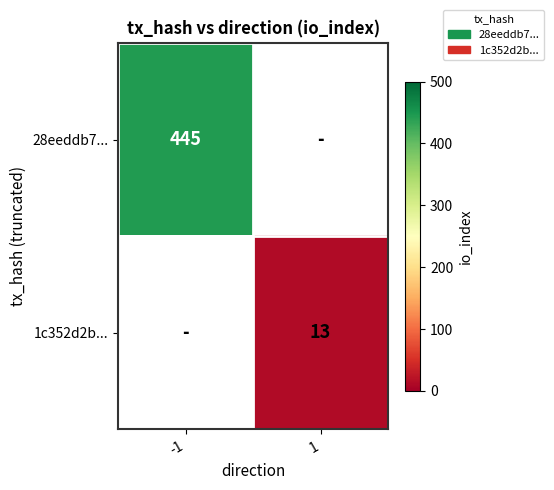

The 28eeddb7... series shows 90 at -1. True or false?

False